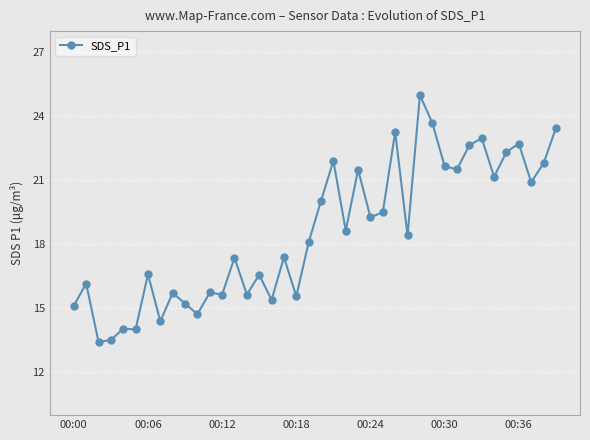

Count the number of values greater than 18.

21